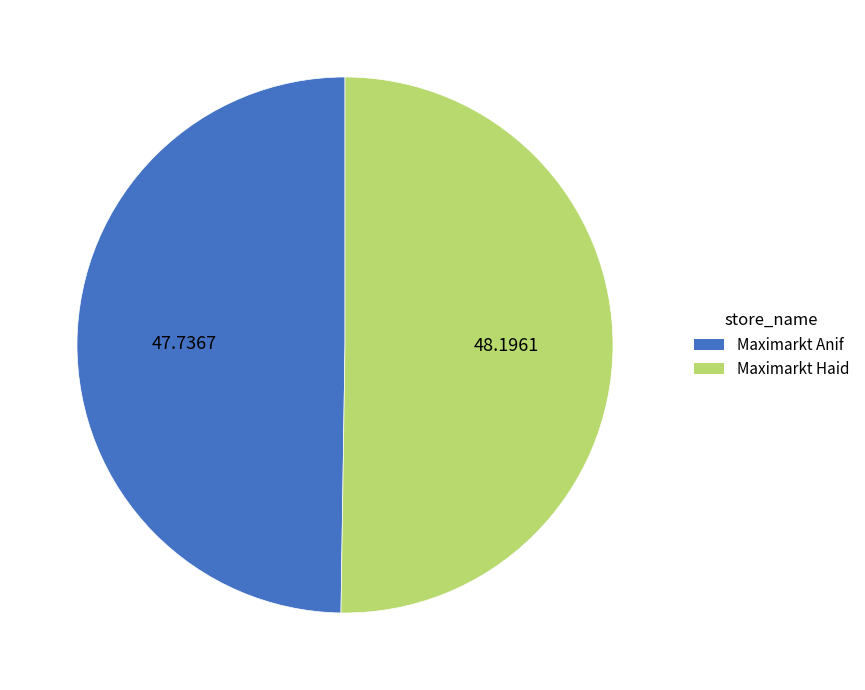

Rank the categories by value from highest to lowest.

Maximarkt Haid, Maximarkt Anif